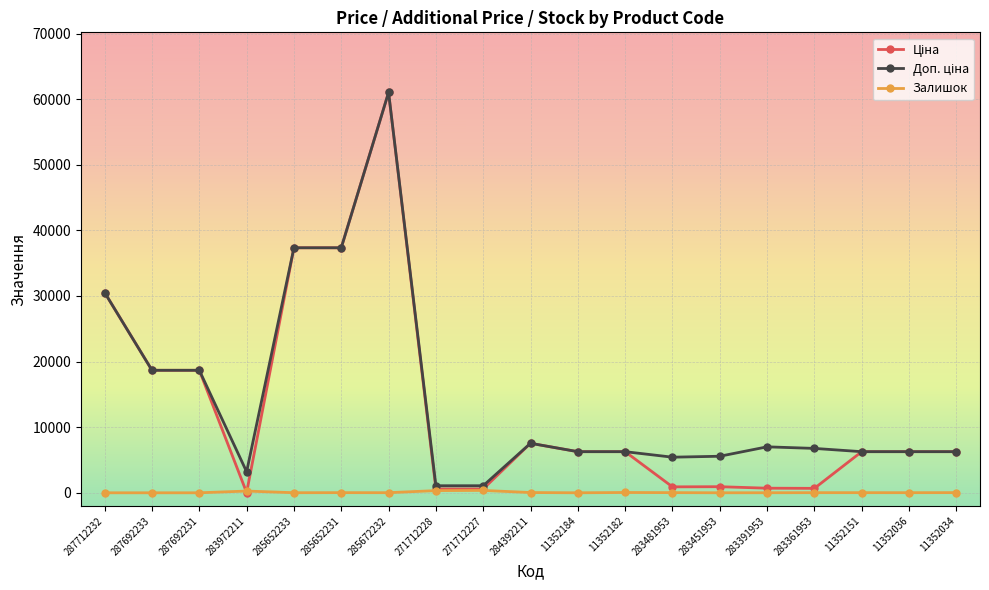

True or false: Залишок has a value of 359.0 at 271712227.

True